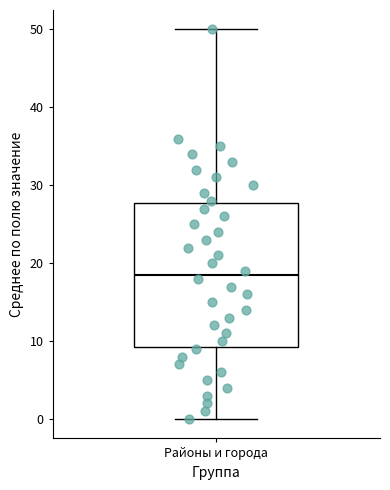

Read this box plot against the y-axis: the position of the median line, the range covered by the box, and the ends of both whiskers. The values are not printed on the chart, so give them approximately, as read against the axis.

median 19, box 9 to 28, whiskers 0 to 50